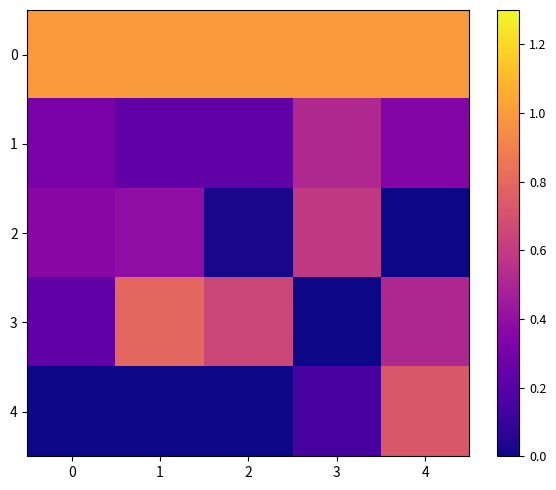

How many data points does each series have?

5